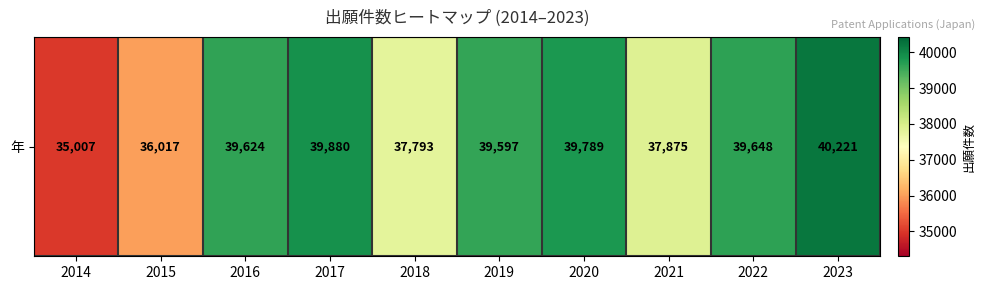

What is the difference between the values at 2021 and 2023?

2346